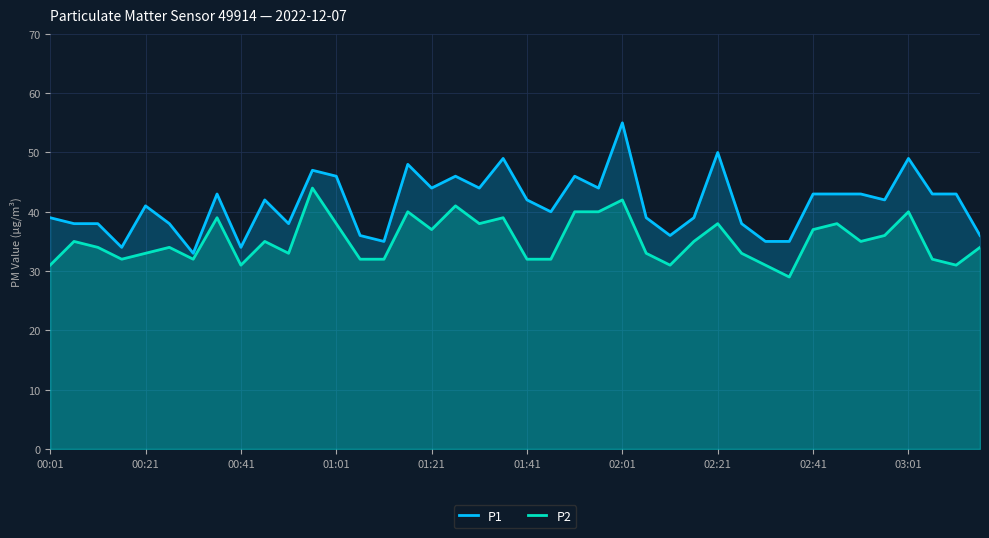

What is the difference between the maximum and minimum values in the P2 series?

15